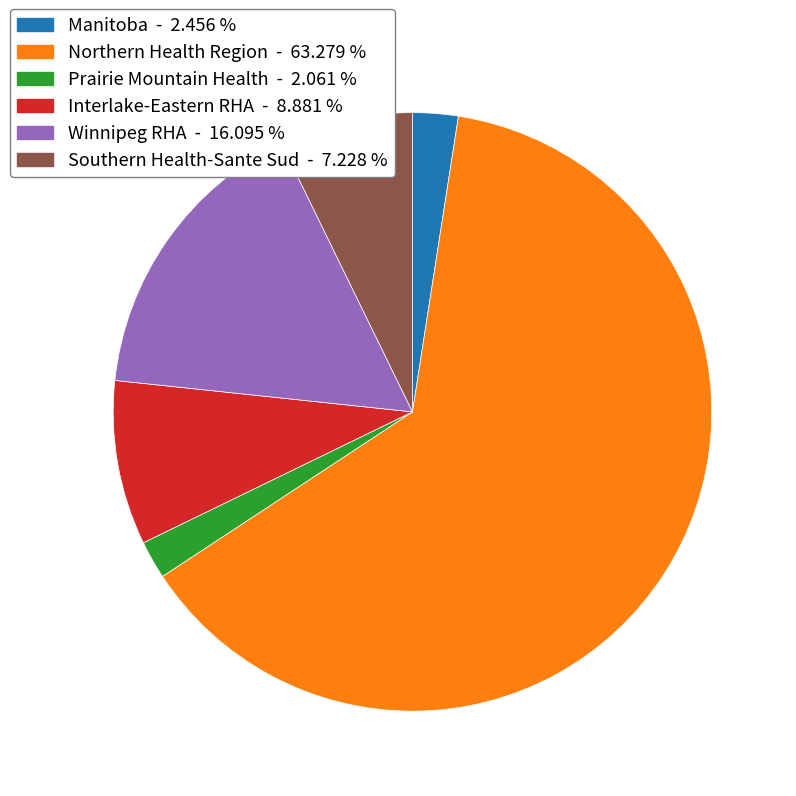

What is the largest slice in the pie chart?

Northern Health Region